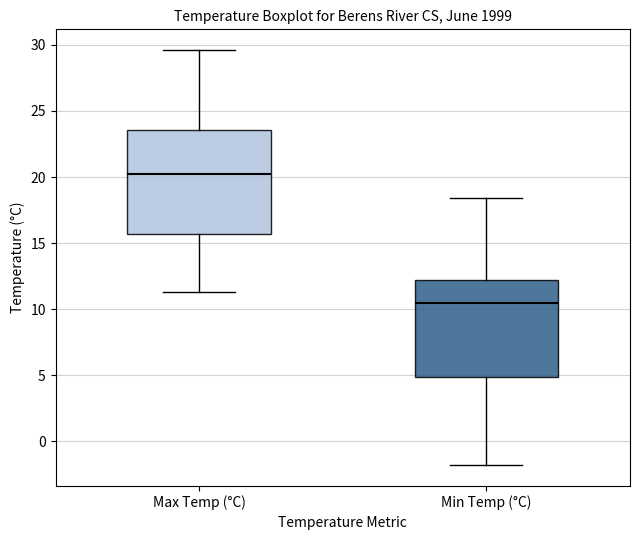

Which box has the lowest median line?

Min Temp (°C)